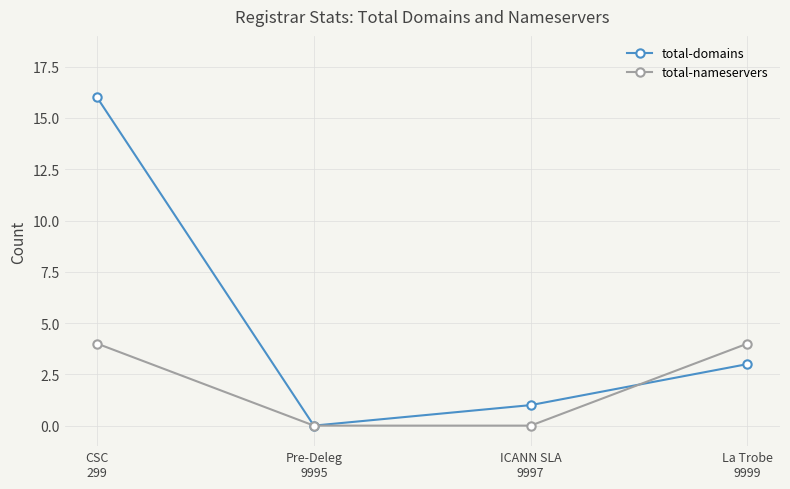

Rank the series by their maximum value, from lowest to highest.

total-nameservers, total-domains